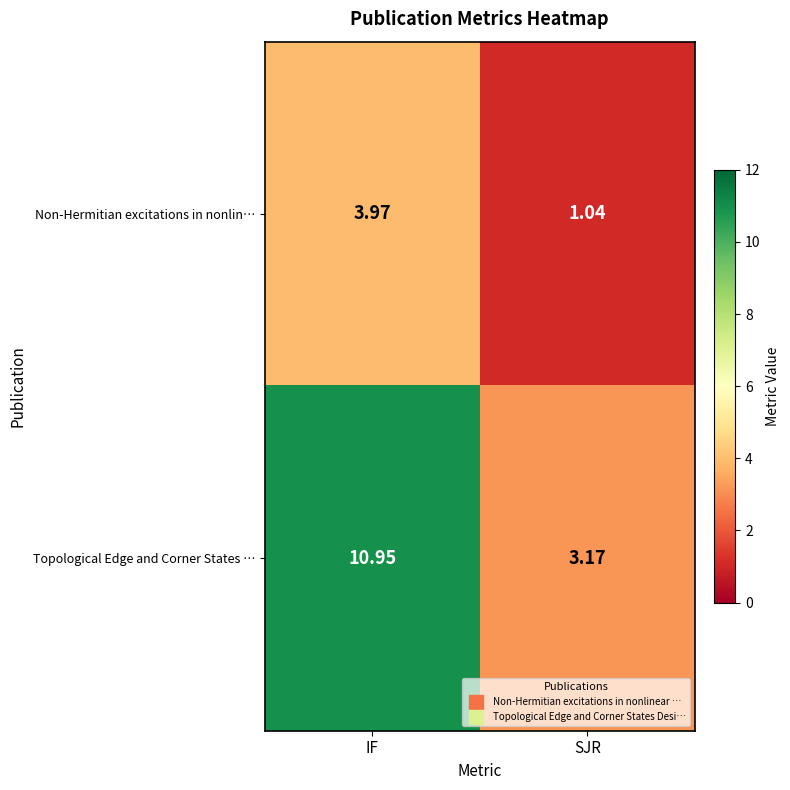

Which category has the lowest value in the Non-Hermitian excitations in nonlin… series?

SJR